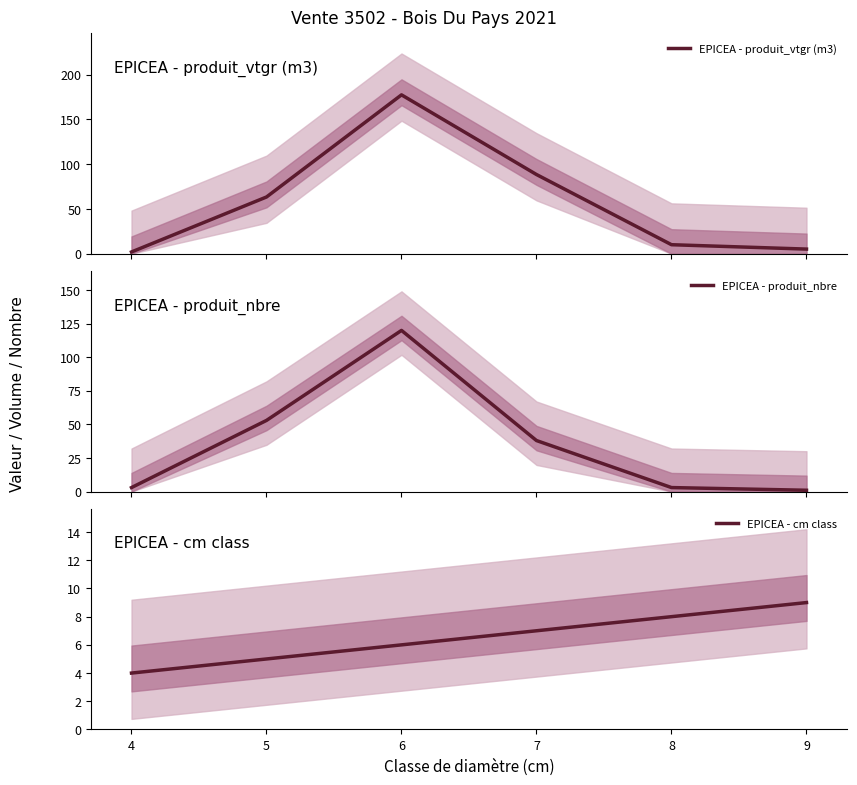

Reading left to right, transcribe all the data shown in this chart.

EPICEA - produit_vtgr (m3): 2.0	63.4	177.5	88.5	10.1	5.2
EPICEA - produit_nbre: 3.0	53.0	120.0	38.0	3.0	1.0
EPICEA - cm class: 4.0	5.0	6.0	7.0	8.0	9.0